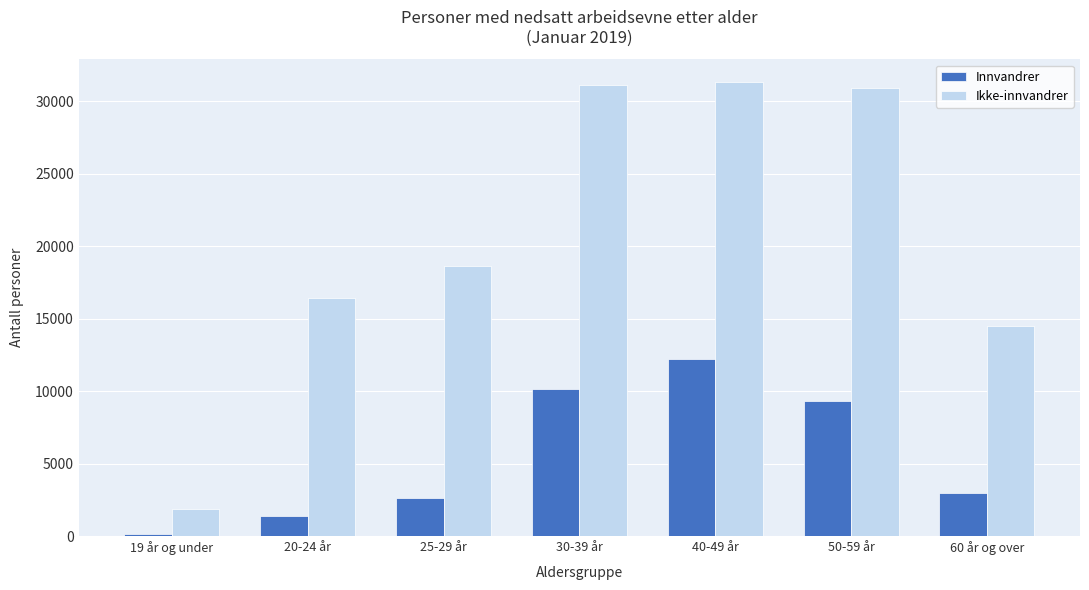

Reading right to left, transcribe all the data shown in this chart.

Innvandrer: 2949	9340	12250	10152	2647	1382	131
Ikke-innvandrer: 14479	30929	31337	31144	18645	16436	1871